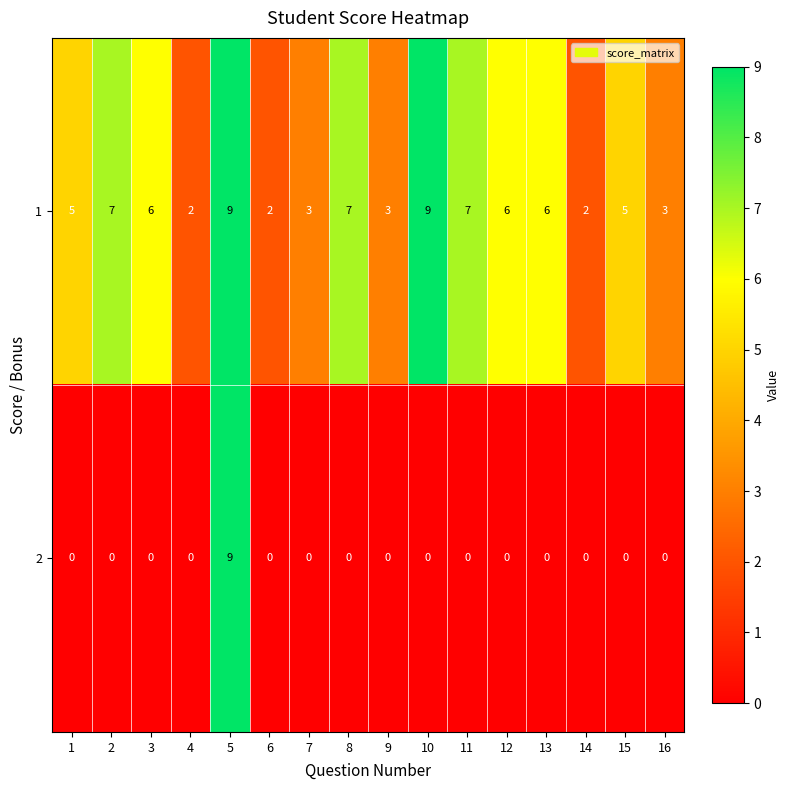

The value of 2 at 9 is -5. True or false?

False